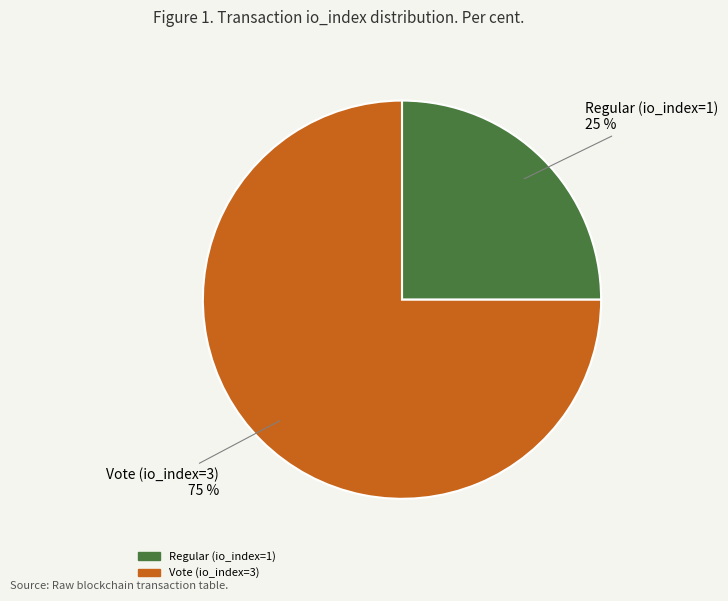

Which slice is the smallest?

Regular (io_index=1)